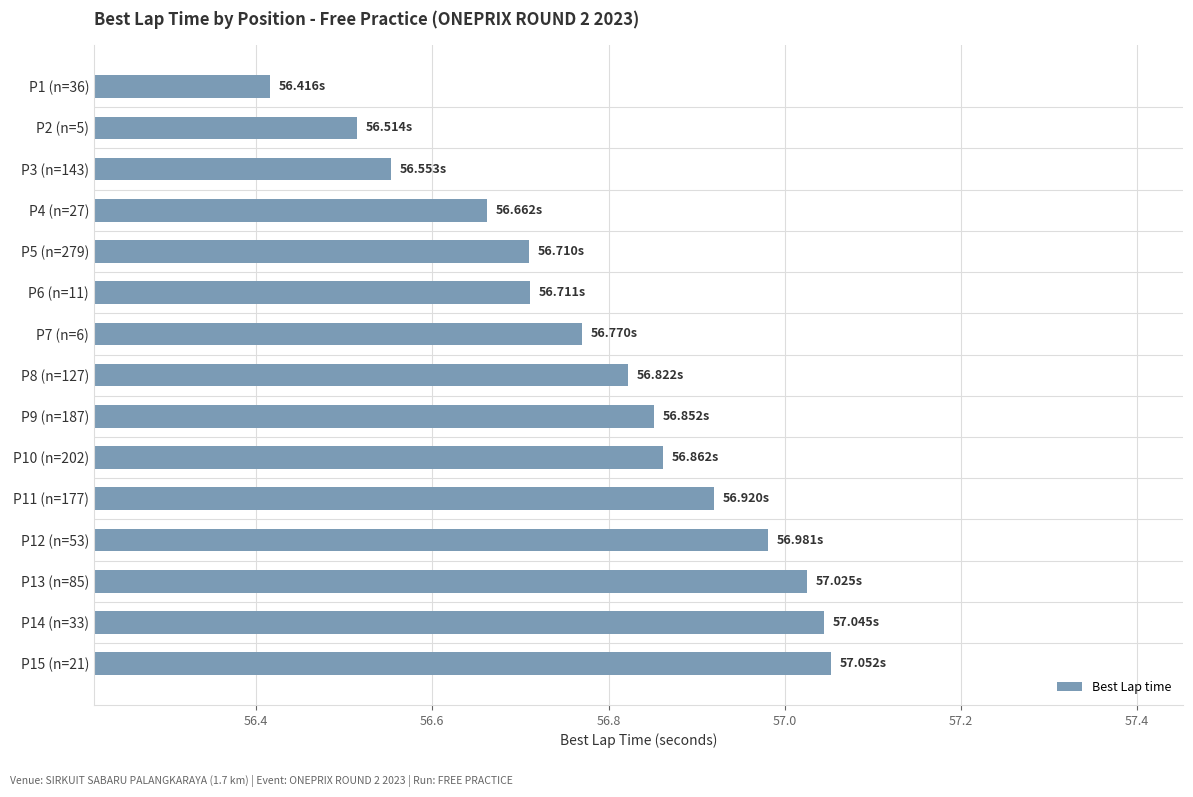

Does the chart contain stacked bars?

No